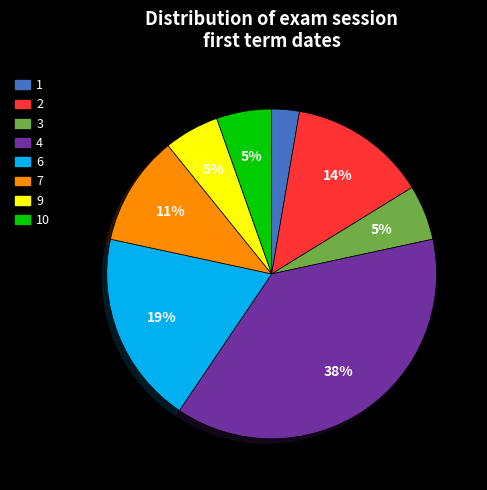

Is there any slice that represents more than half of the pie?

No